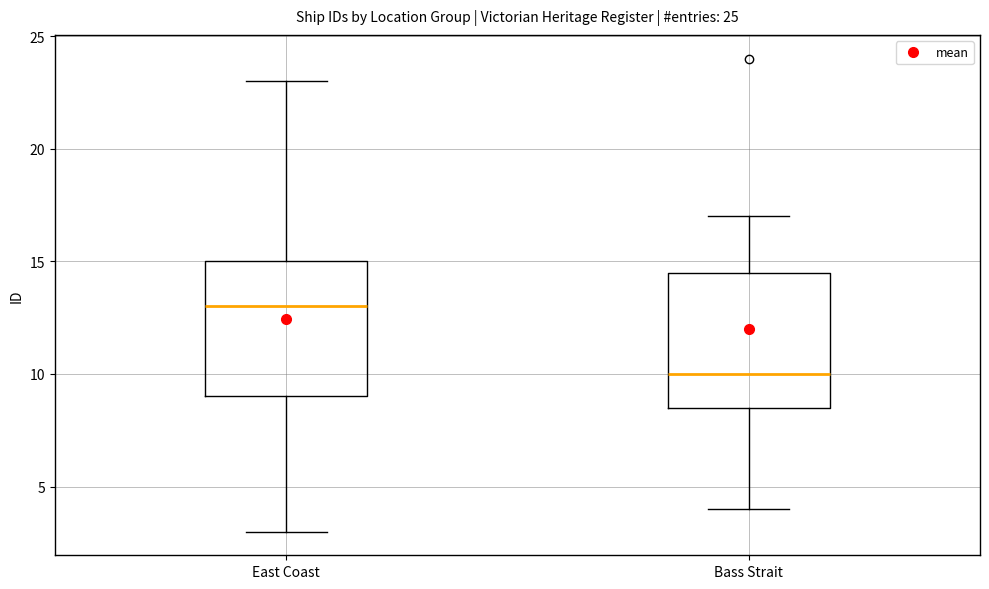

Where does the median line of the box for East Coast sit on the y-axis? The values are not printed on the chart, so give them approximately, as read against the axis.

13.0